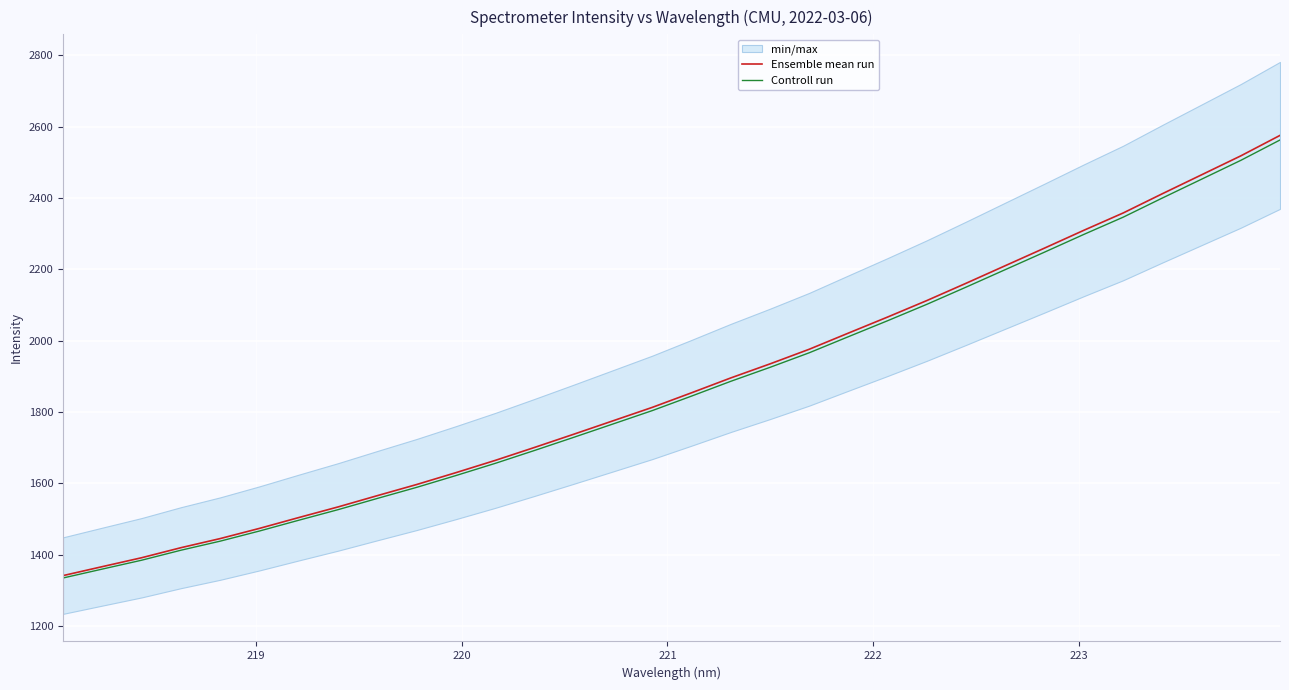

Is the value of Ensemble mean run at 10 greater than the value of Controll run at 218?

Yes